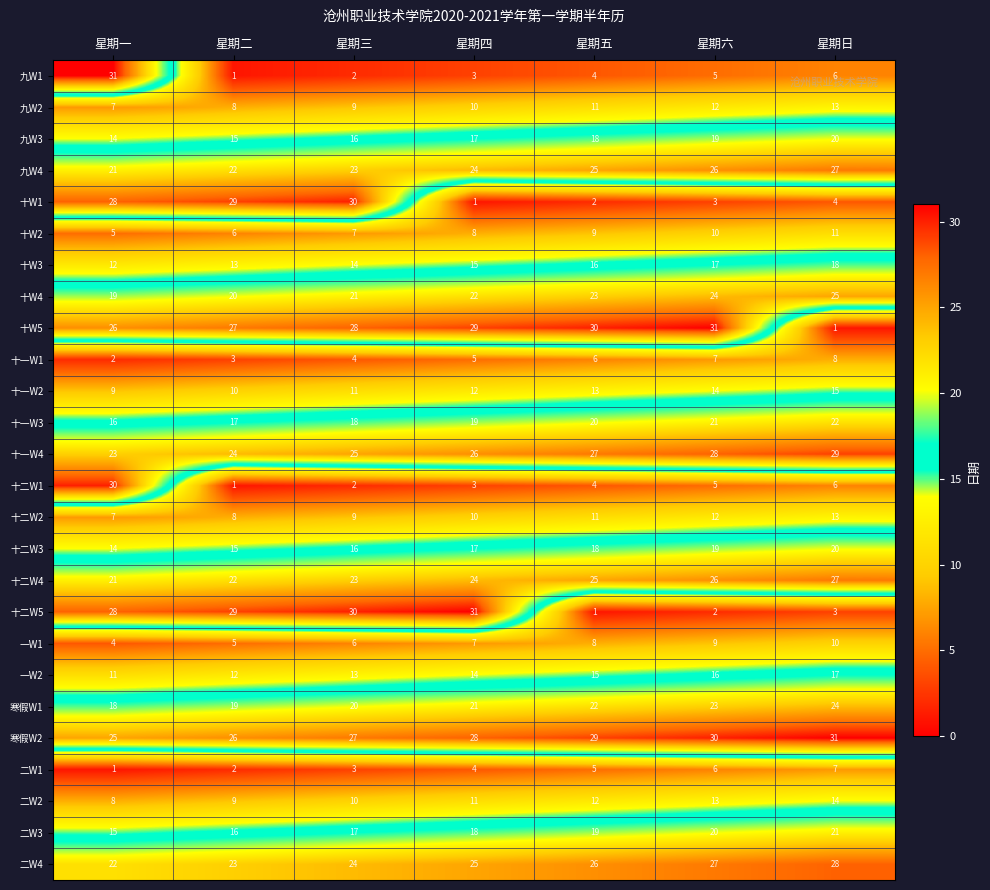

How many data points does each series have?

7